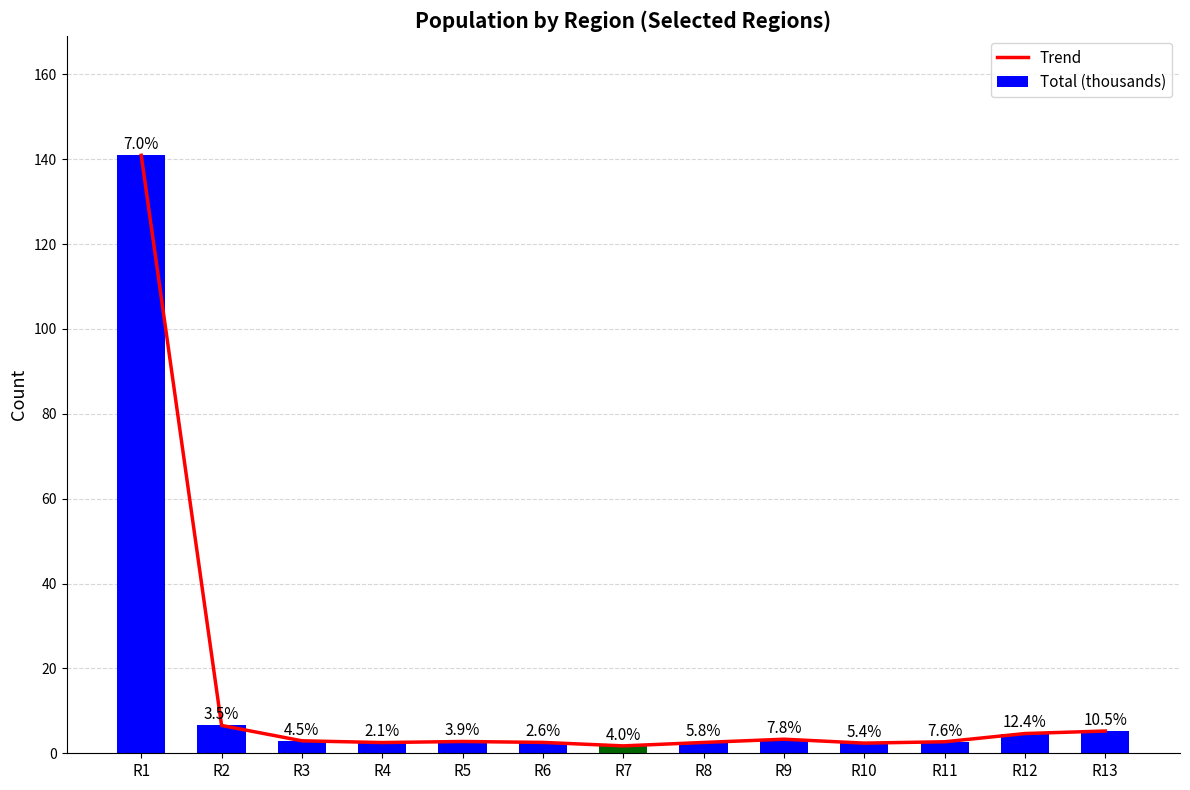

What are all the series names shown in the legend?

Trend, Total (thousands)